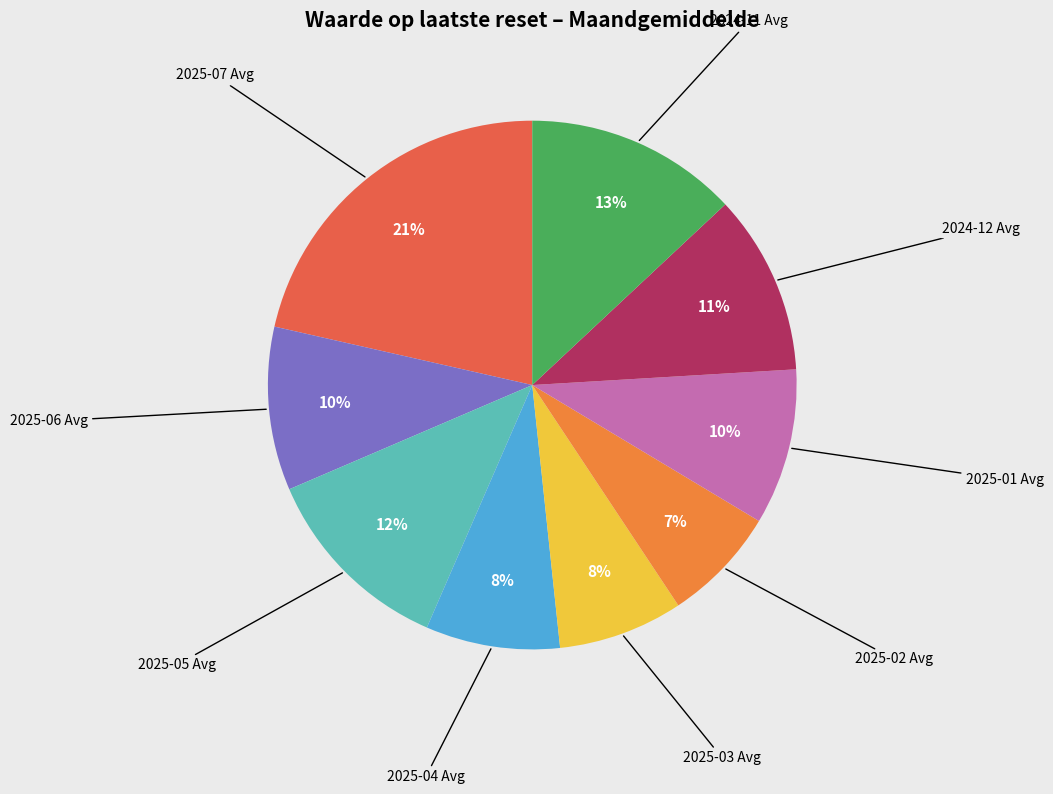

To the nearest percent, what is the average slice percentage?

11%